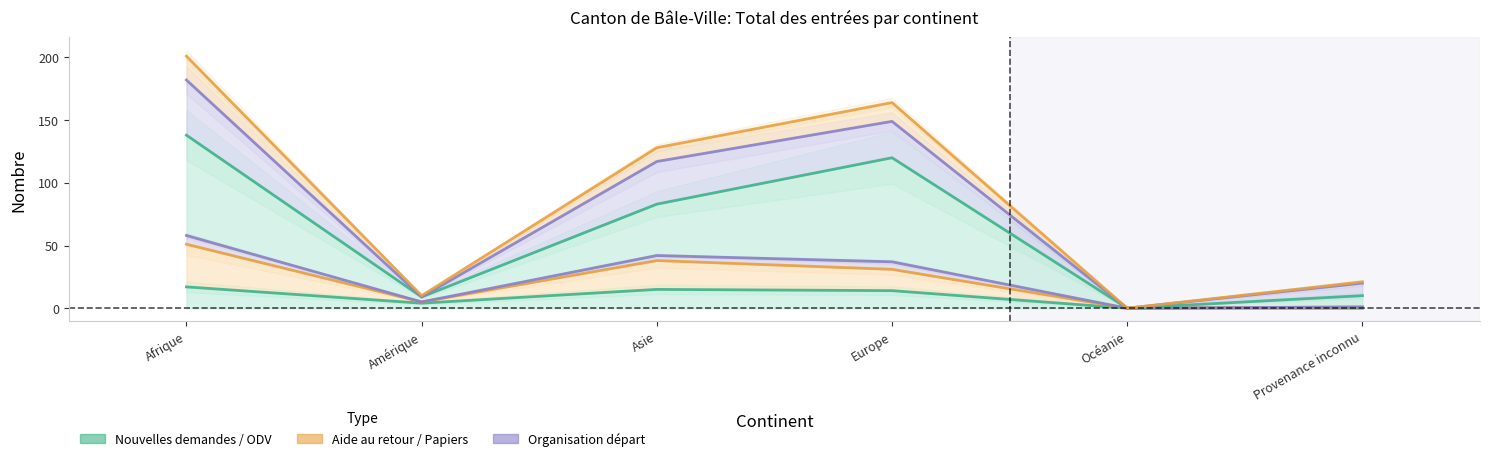

Does the chart have visible grid lines?

No